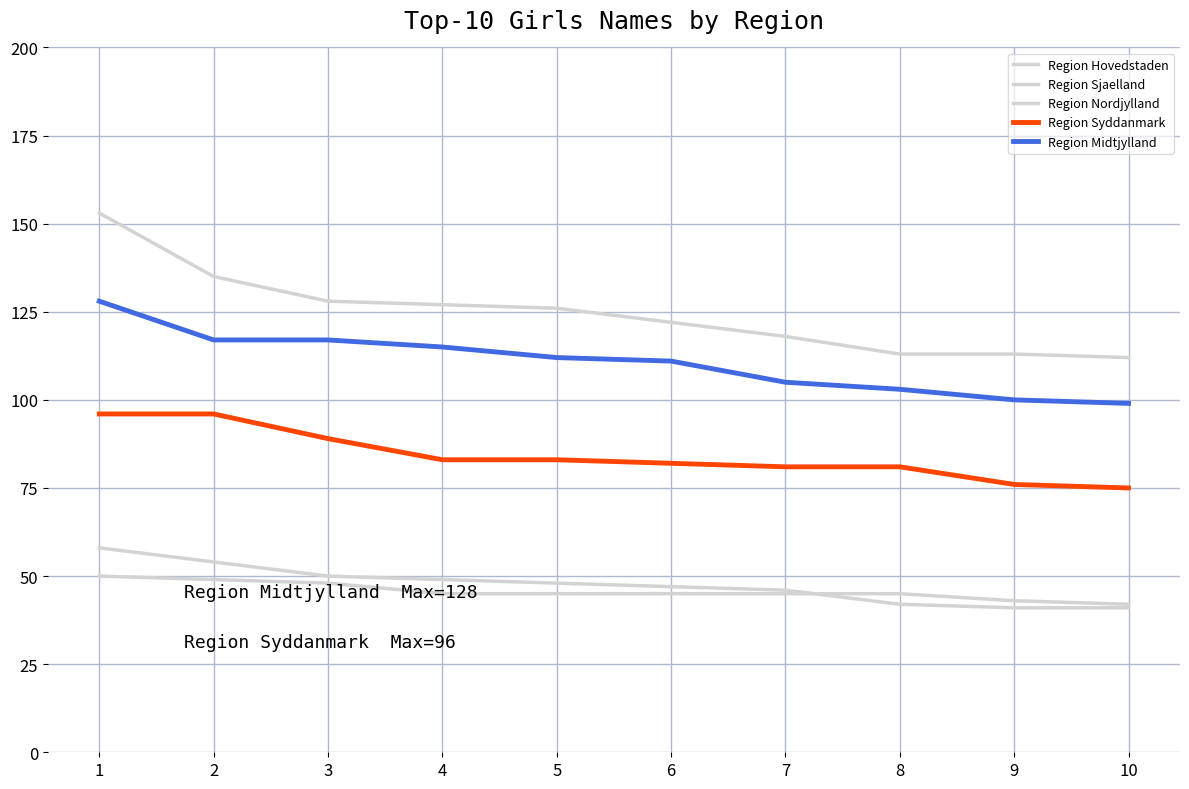

How many lines are shown in the chart?

5